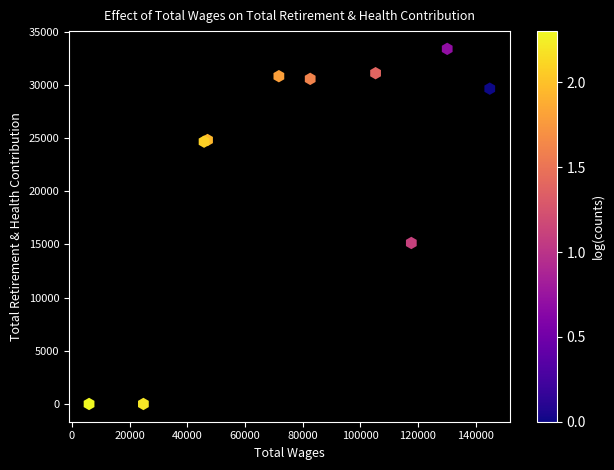

What Y value in the scatter plot is closest to 16695?

15139